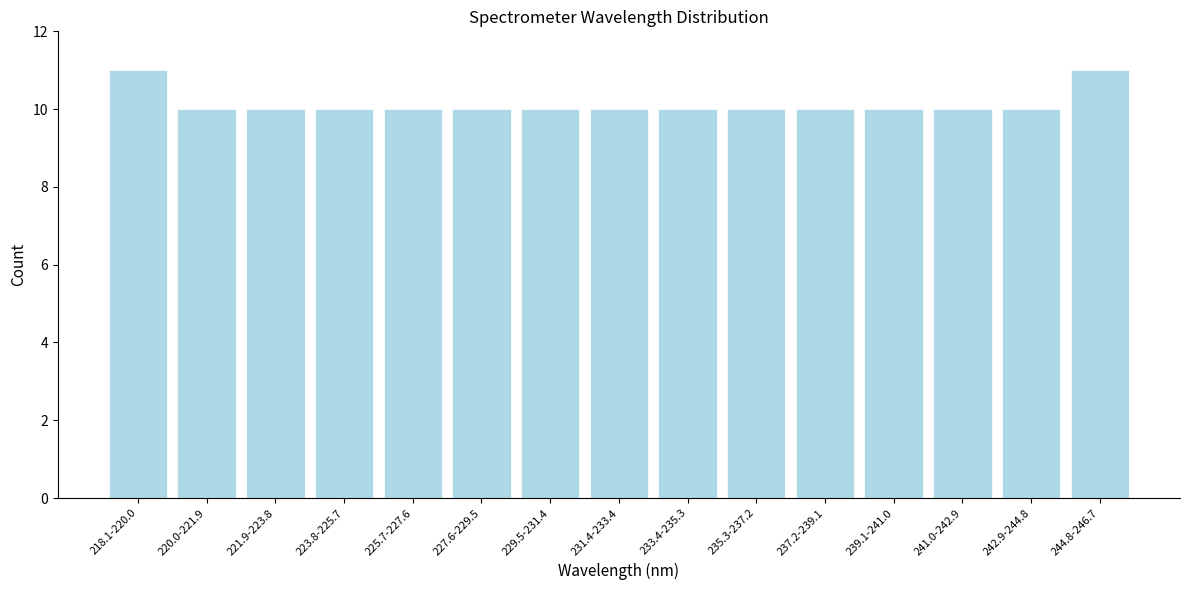

Reading left to right, list all the values displayed in this chart.

218.1-220.0=11	220.0-221.9=10	221.9-223.8=10	223.8-225.7=10	225.7-227.6=10	227.6-229.5=10	229.5-231.4=10	231.4-233.4=10	233.4-235.3=10	235.3-237.2=10	237.2-239.1=10	239.1-241.0=10	241.0-242.9=10	242.9-244.8=10	244.8-246.7=11